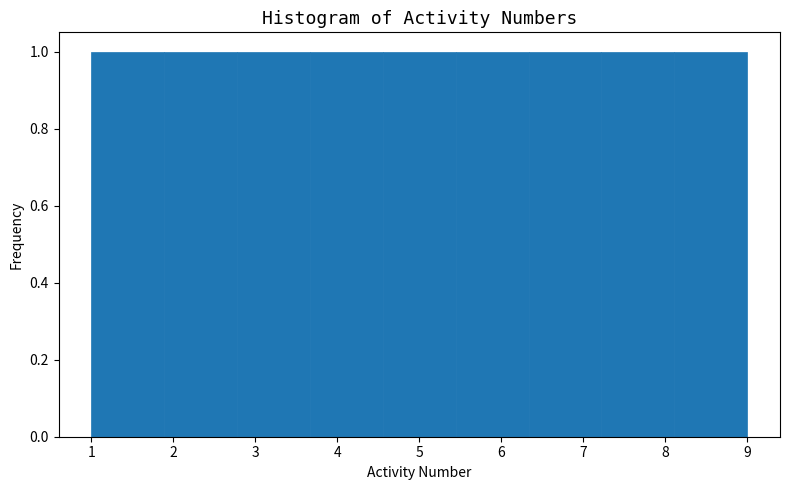

Reading left to right, transcribe this chart: for each bar, give the range it covers on the x-axis and its height. Neither the bar edges nor the heights are printed on the chart, so give them approximately, as read against the axes.

1.0 to 1.9: 1
1.9 to 2.8: 1
2.8 to 3.7: 1
3.7 to 4.6: 1
4.6 to 5.4: 1
5.4 to 6.3: 1
6.3 to 7.2: 1
7.2 to 8.1: 1
8.1 to 9.0: 1